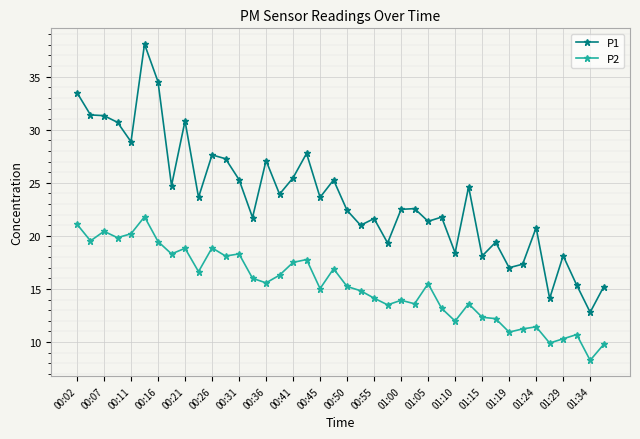

Which series has the largest total across all categories?

P1